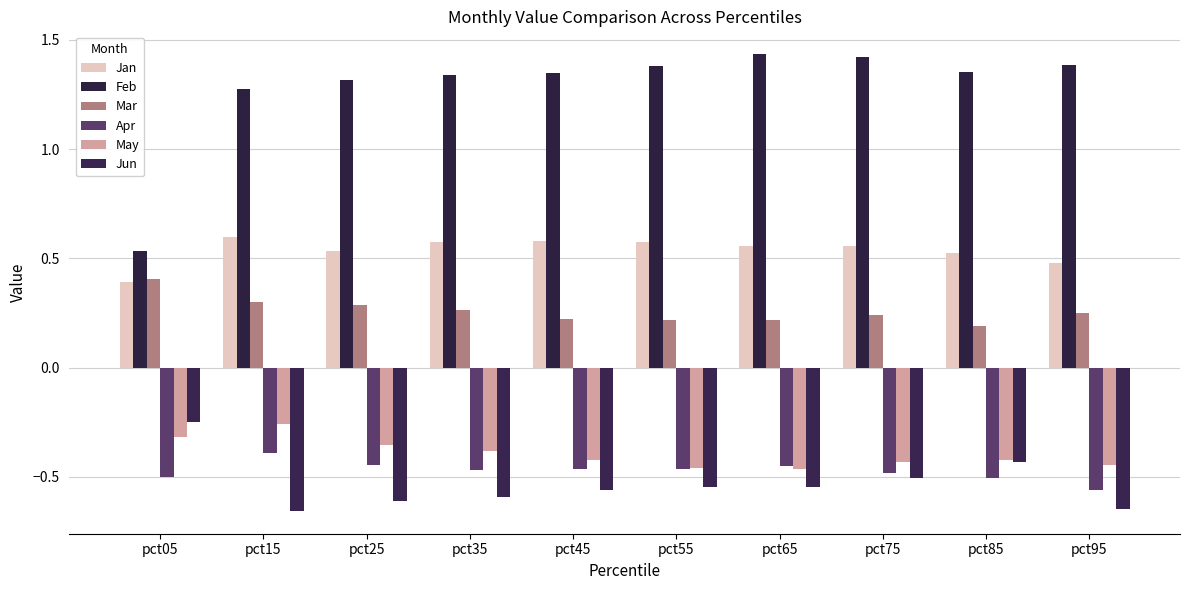

The Apr series shows -0.5 at pct45. True or false?

True